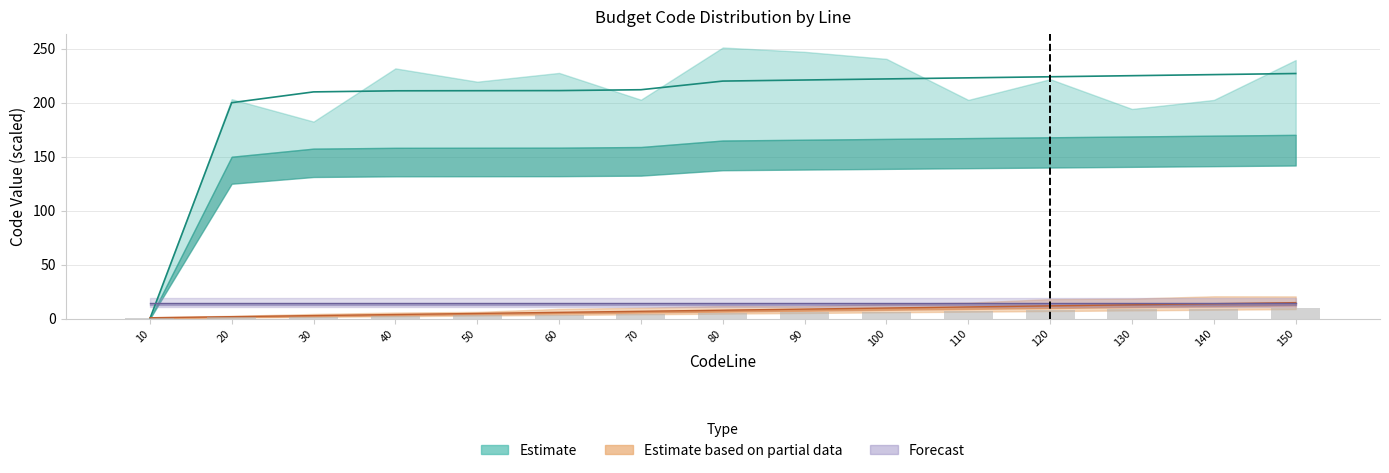

Where is CodeEkonom nearest to the value 113?

20